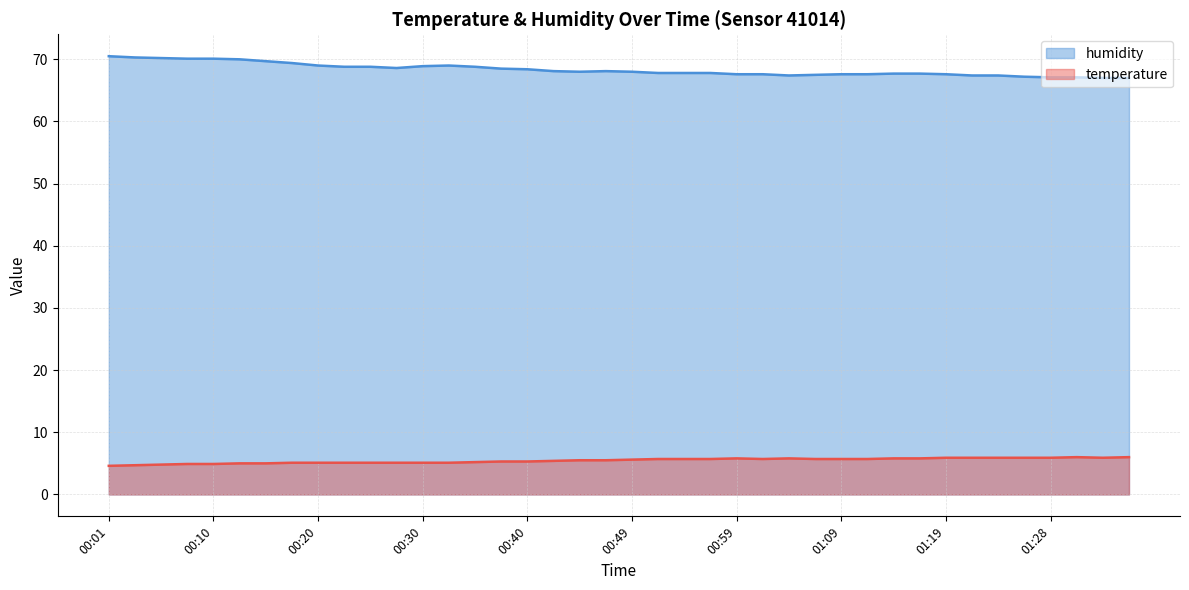

True or false: temperature and humidity intersect in this chart.

False